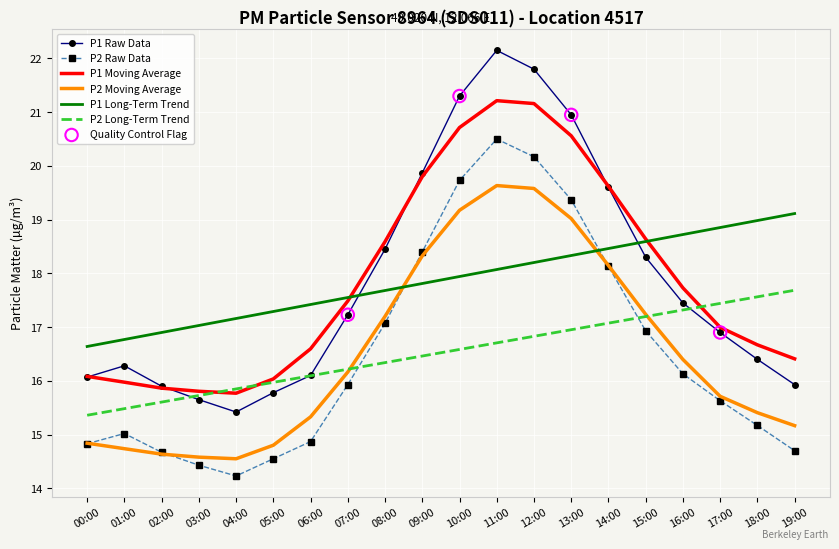

Is the value of P1 Long-Term Trend at 06:00 greater than the value of P2 Moving Average at 10:00?

No